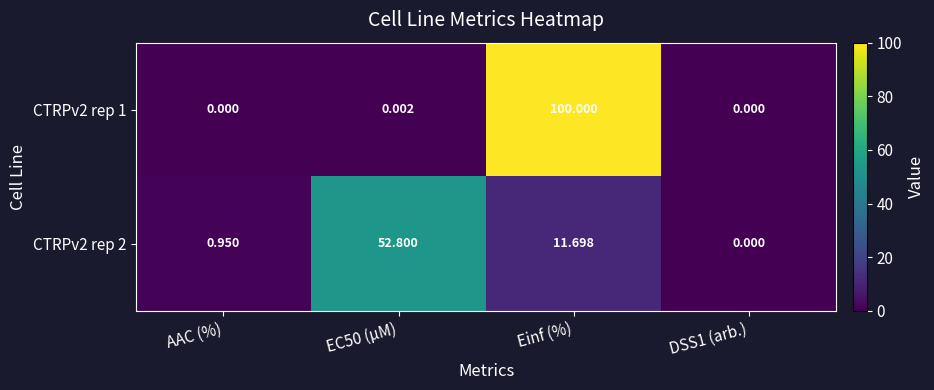

Which label corresponds to the largest value in the chart?

Einf (%)